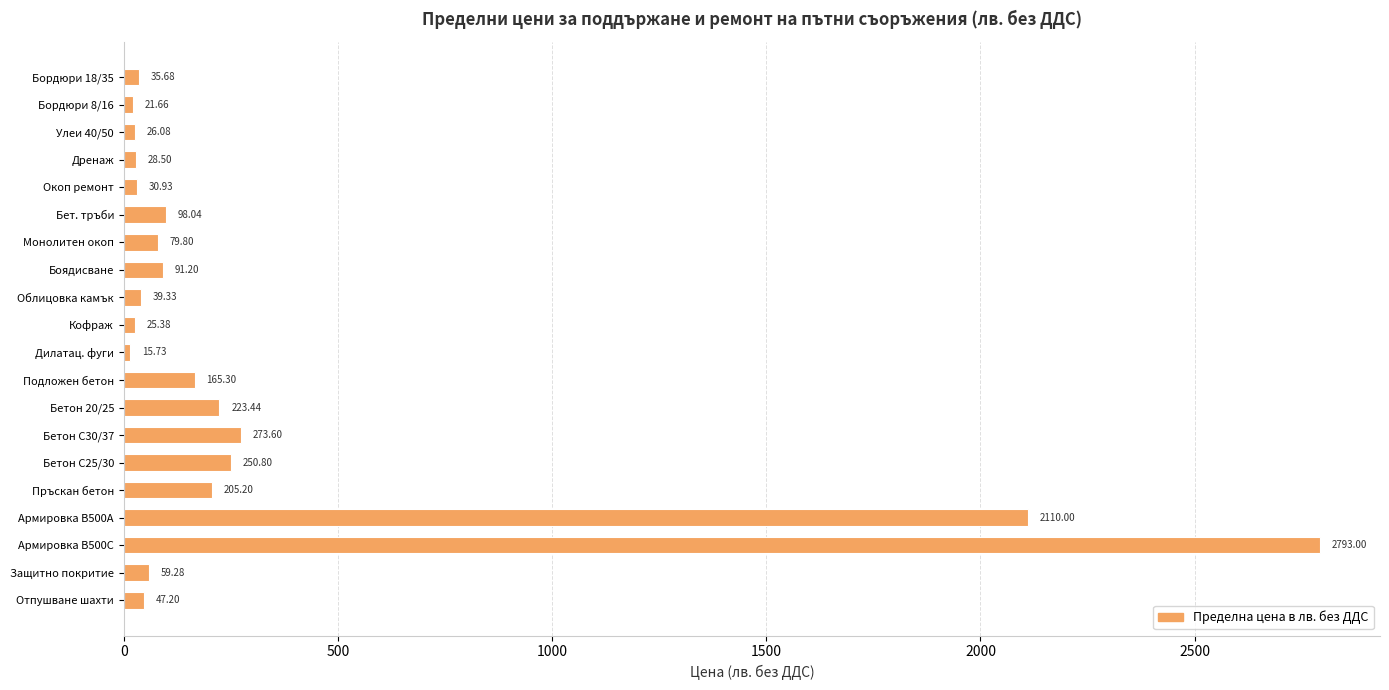

List the labels in order of value, largest first.

Армировка B500C, Армировка B500A, Бетон С30/37, Бетон С25/30, Бетон 20/25, Пръскан бетон, Подложен бетон, Бет. тръби, Боядисване, Монолитен окоп, Защитно покритие, Отпушване шахти, Облицовка камък, Бордюри 18/35, Окоп ремонт, Дренаж, Улеи 40/50, Кофраж, Бордюри 8/16, Дилатац. фуги